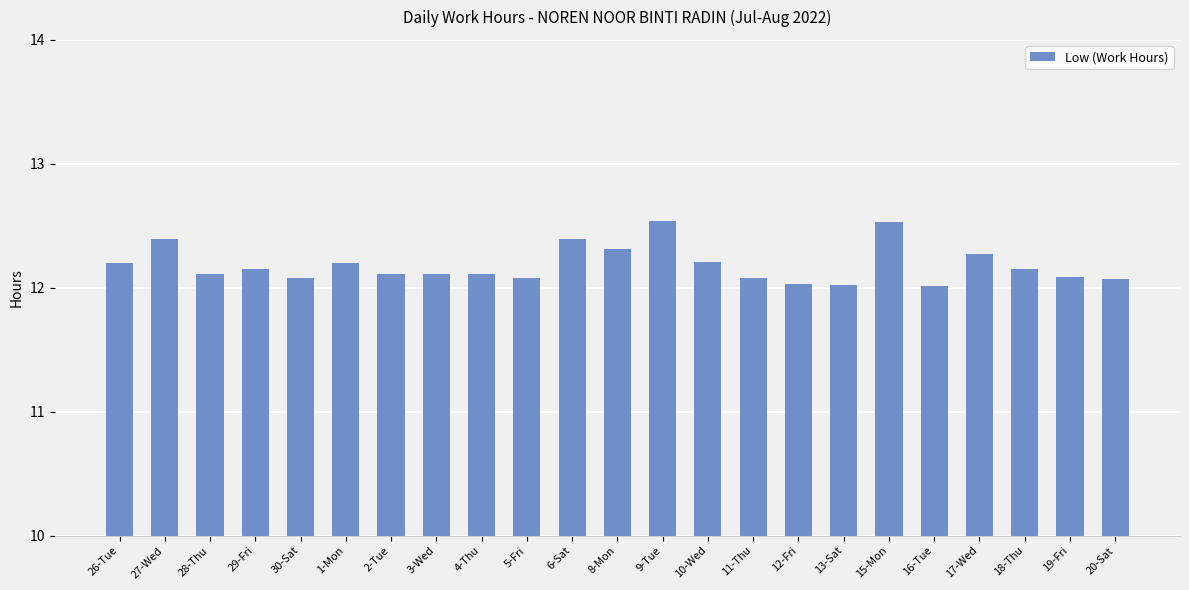

What is the smallest value displayed?

12.0